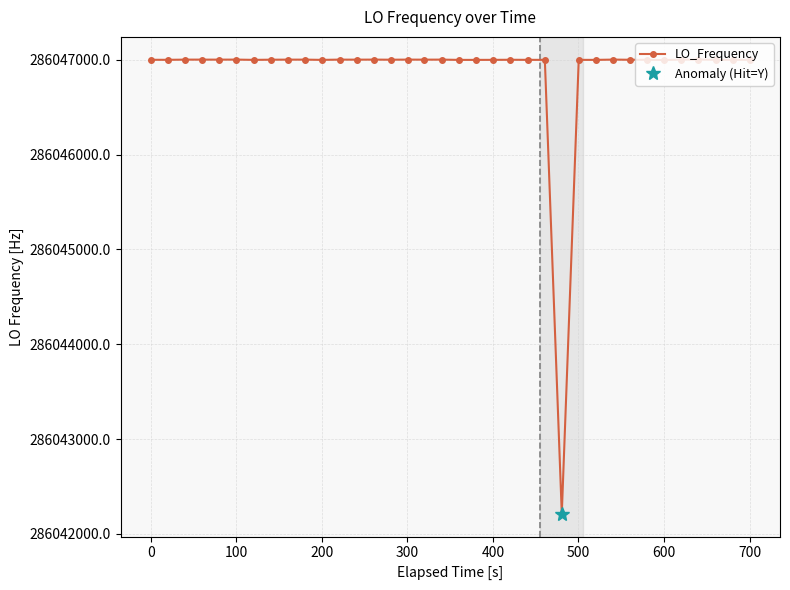

True or false: LO_Frequency has more than 1 points higher than both neighbors.

True